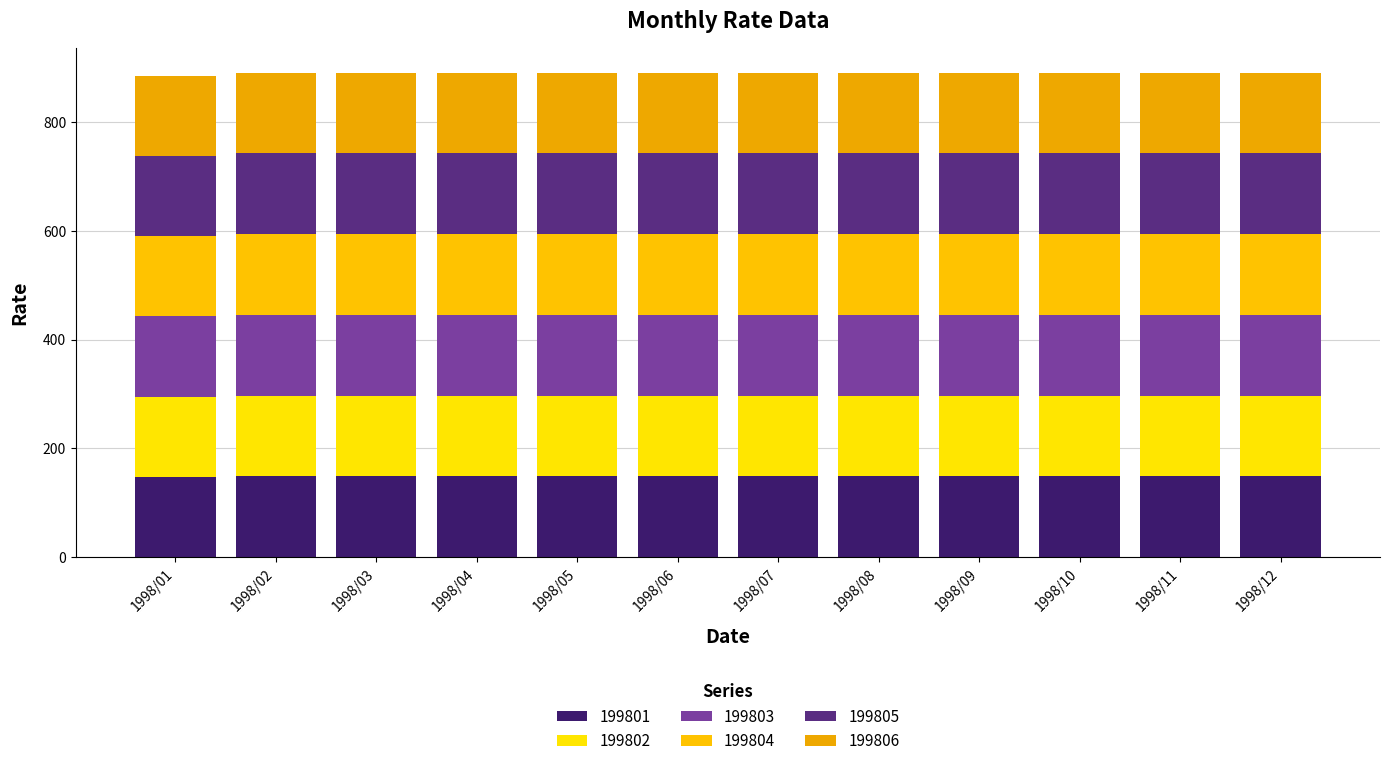

Count the number of data series in this chart.

6